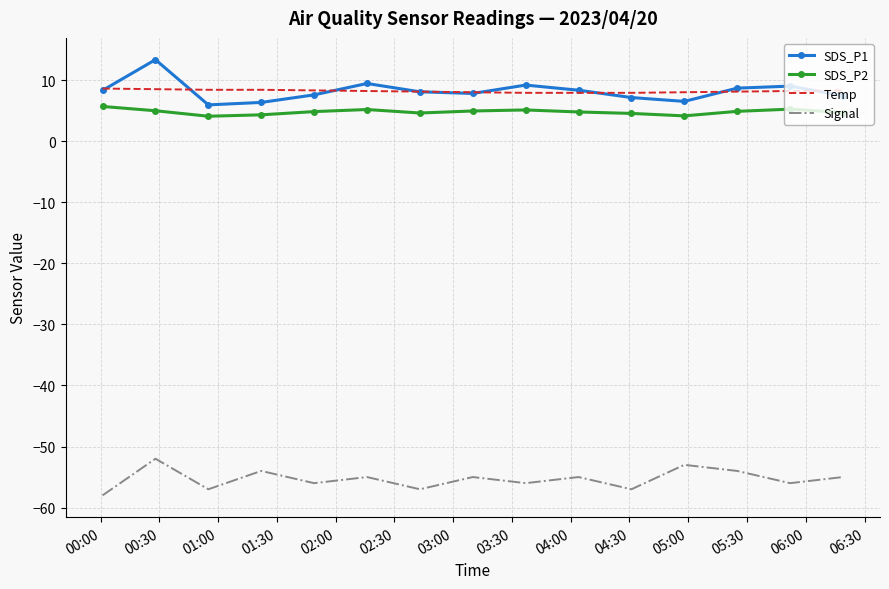

True or false: SDS_P2 and SDS_P1 intersect in this chart.

False